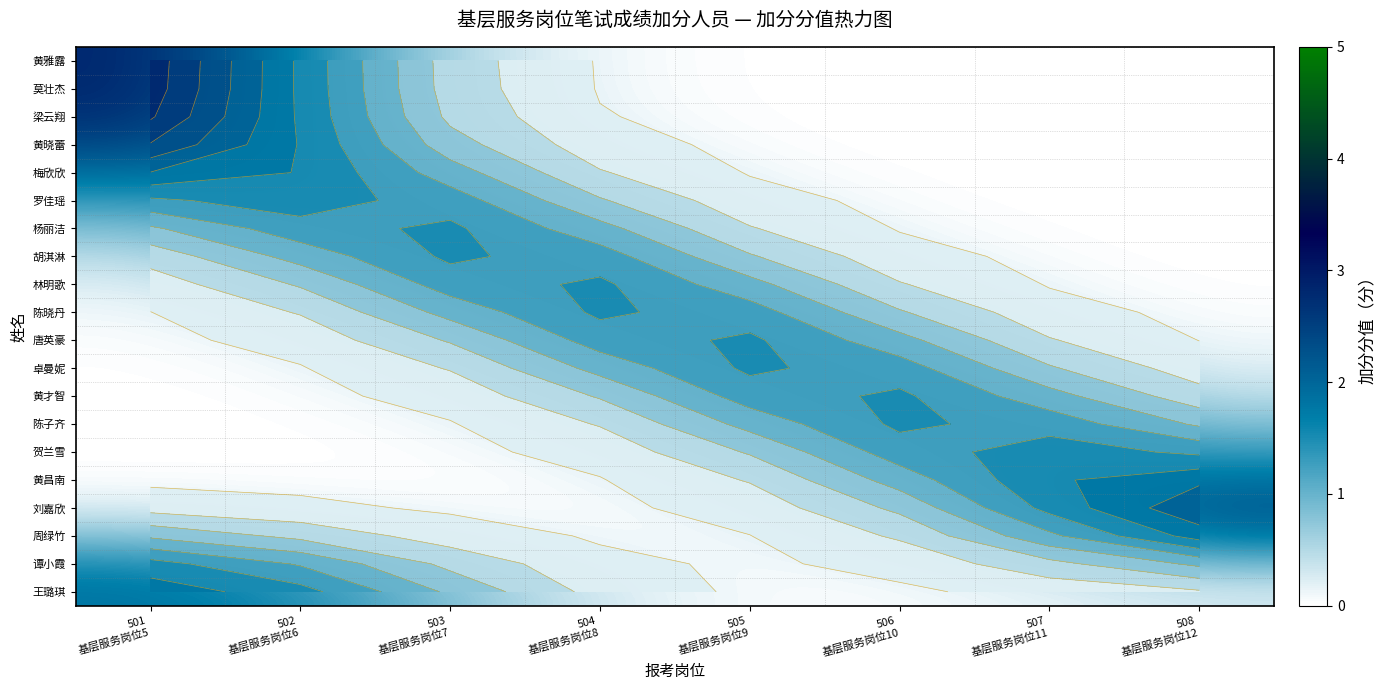

Between 507
基层服务岗位11 and 505
基层服务岗位9, which is larger?

505
基层服务岗位9